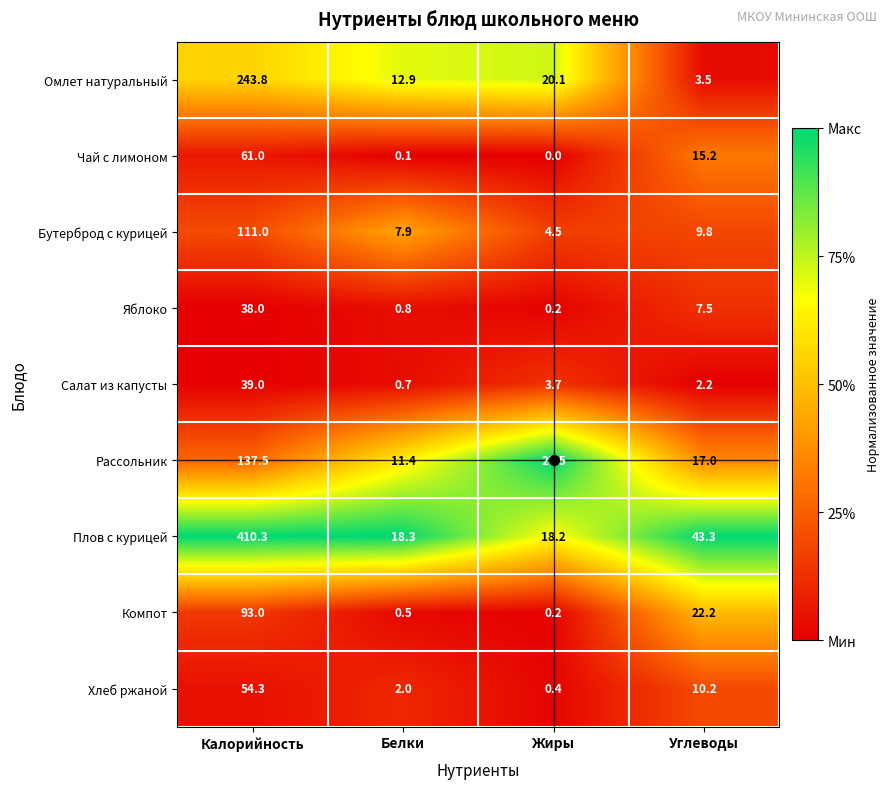

At how many categories does at least one series exceed 0?

4